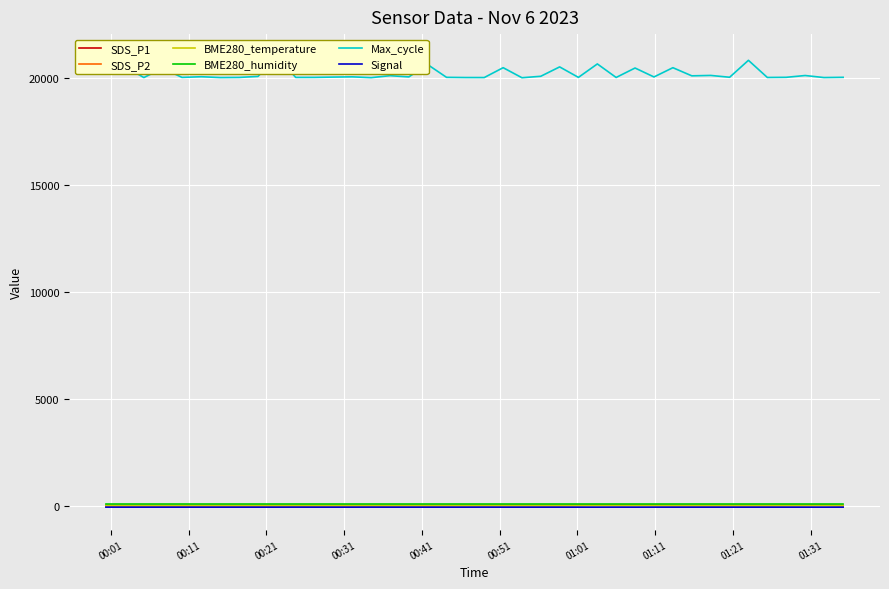

True or false: SDS_P1 has a value of 8.0 at 35.

False